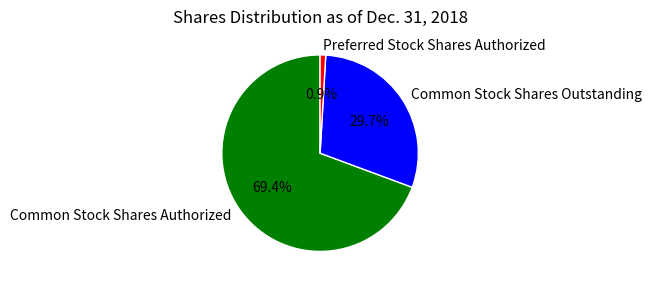

What percentage is the Common Stock Shares Outstanding slice, to the nearest percent?

30%